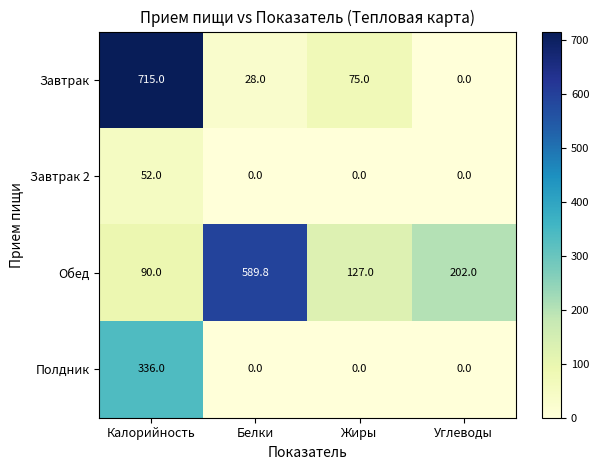

Which series has the largest total across all categories?

Обед